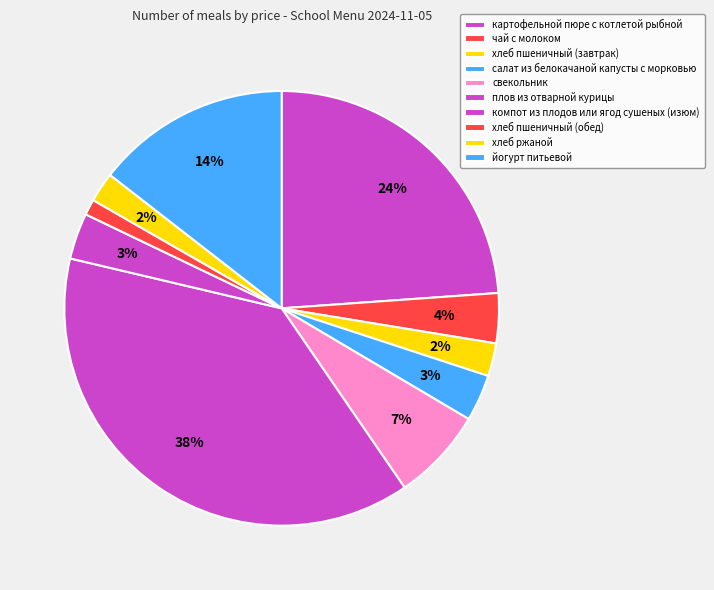

How many slices are in this pie chart?

10